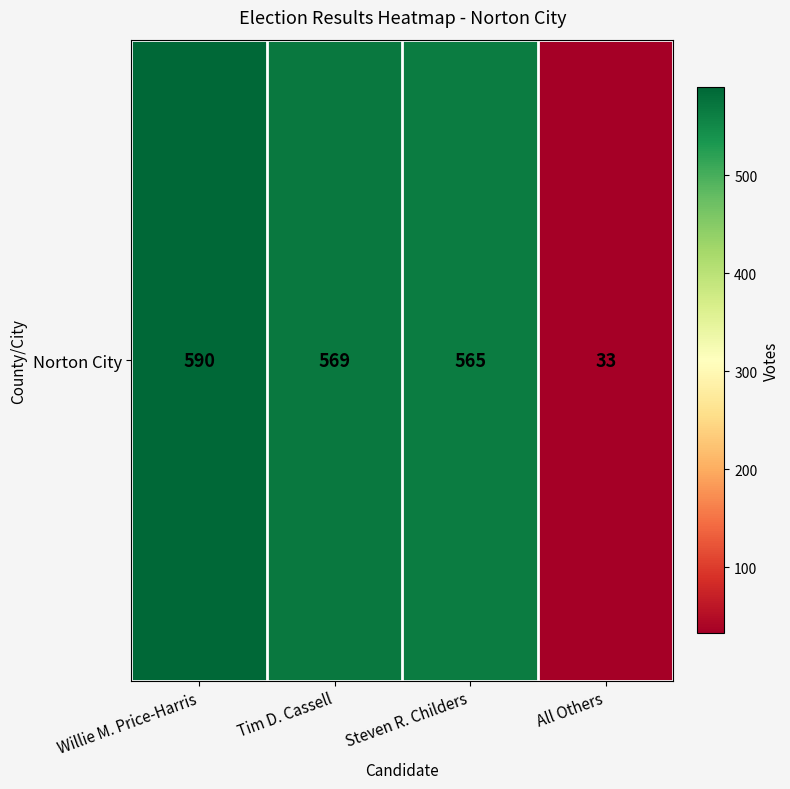

Count the number of categories in the chart.

4